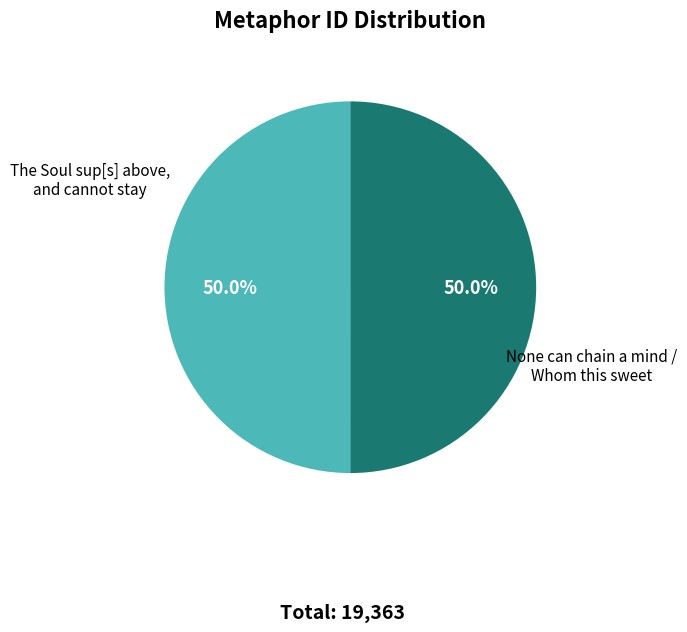

Approximately how many times larger is the value at None can chain a mind / Whom this sweet compared to The Soul sup[s] above, and cannot stay?

1.0